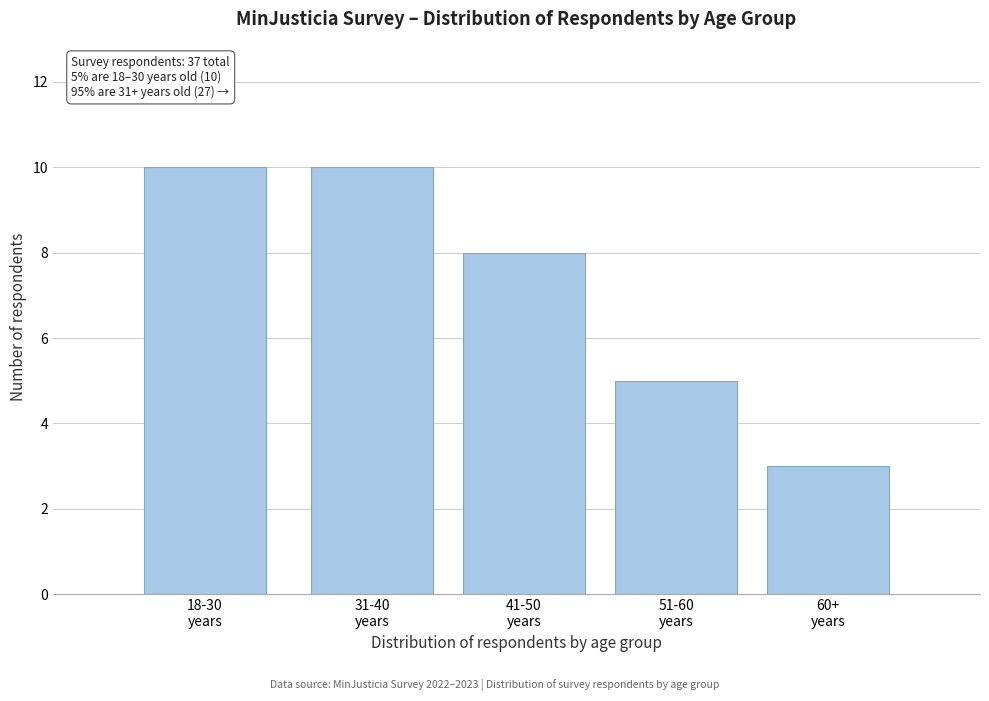

Reading left to right, list all the values displayed in this chart.

10	10	8	5	3